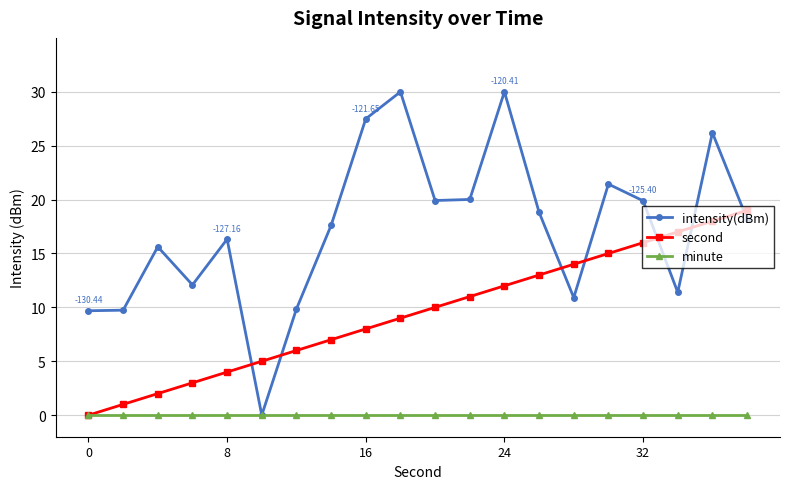

Which series has the widest spread of values?

intensity(dBm)